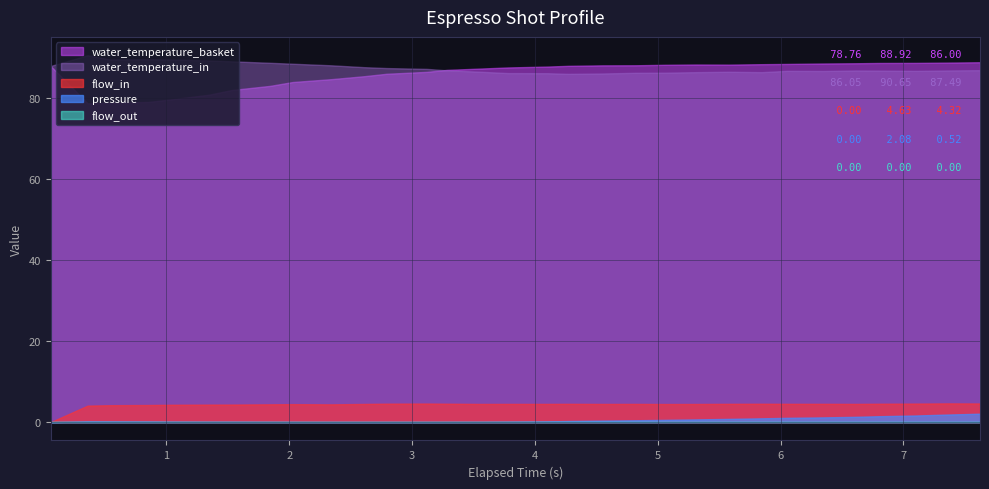

How many interior local valleys does the flow_in series have?

5